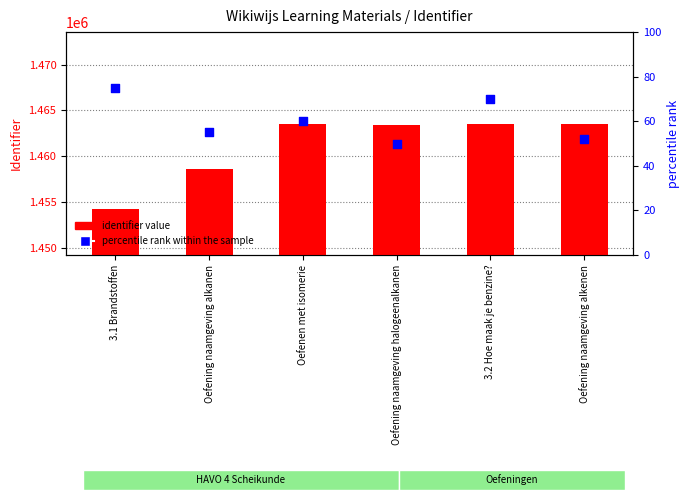

At which category is the sum across all series the highest?

3.2 Hoe maak je benzine?